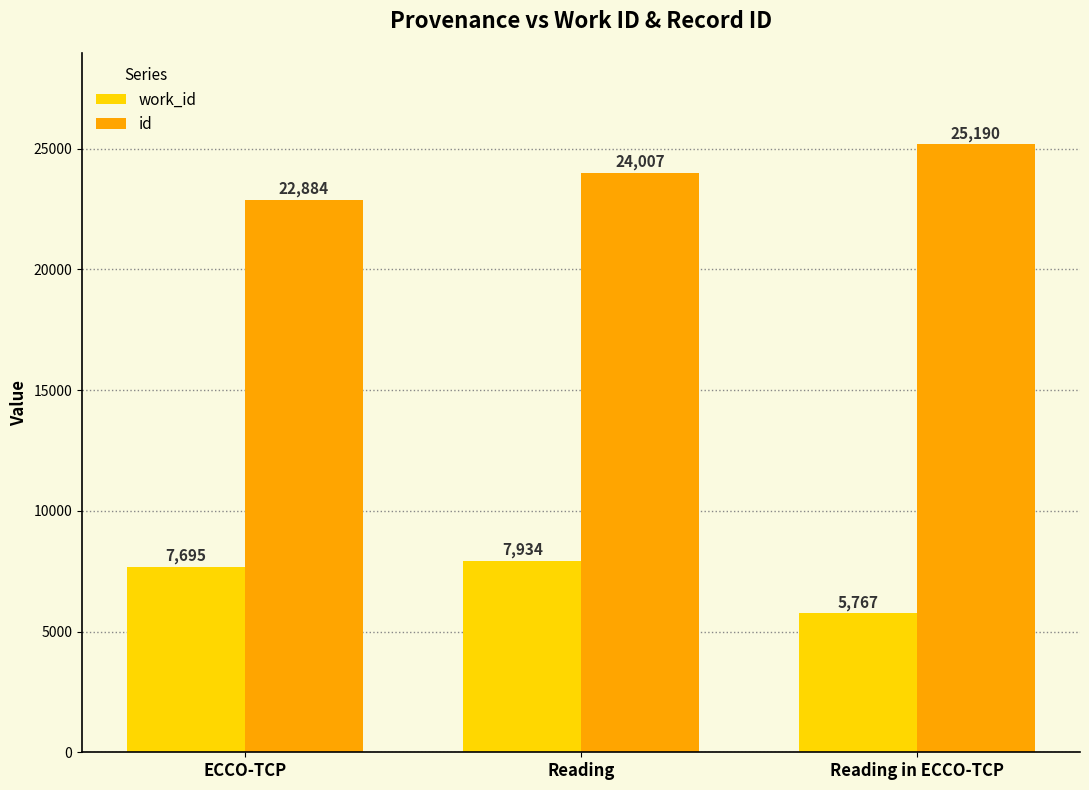

What is the approximate value of id at ECCO-TCP, to the nearest 10?

22880